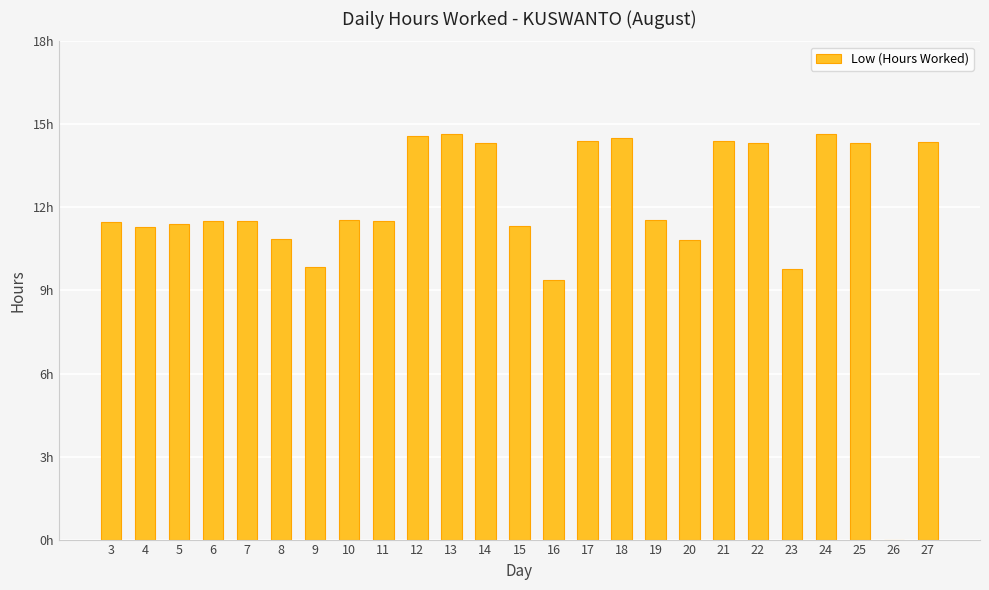

Where is the data nearest to the value 7?

16